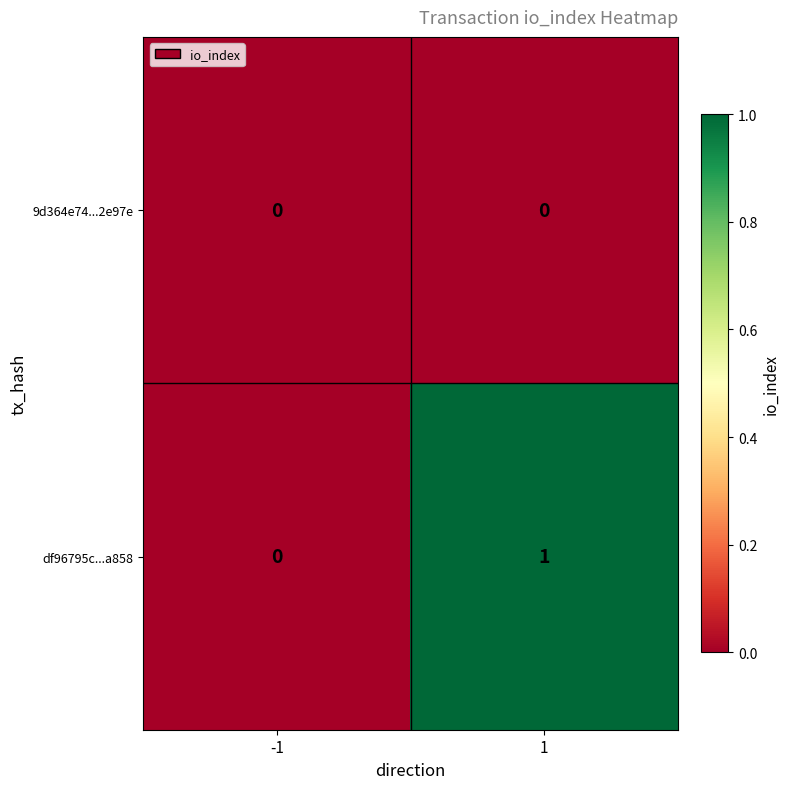

At which category is the sum across all series the highest?

1